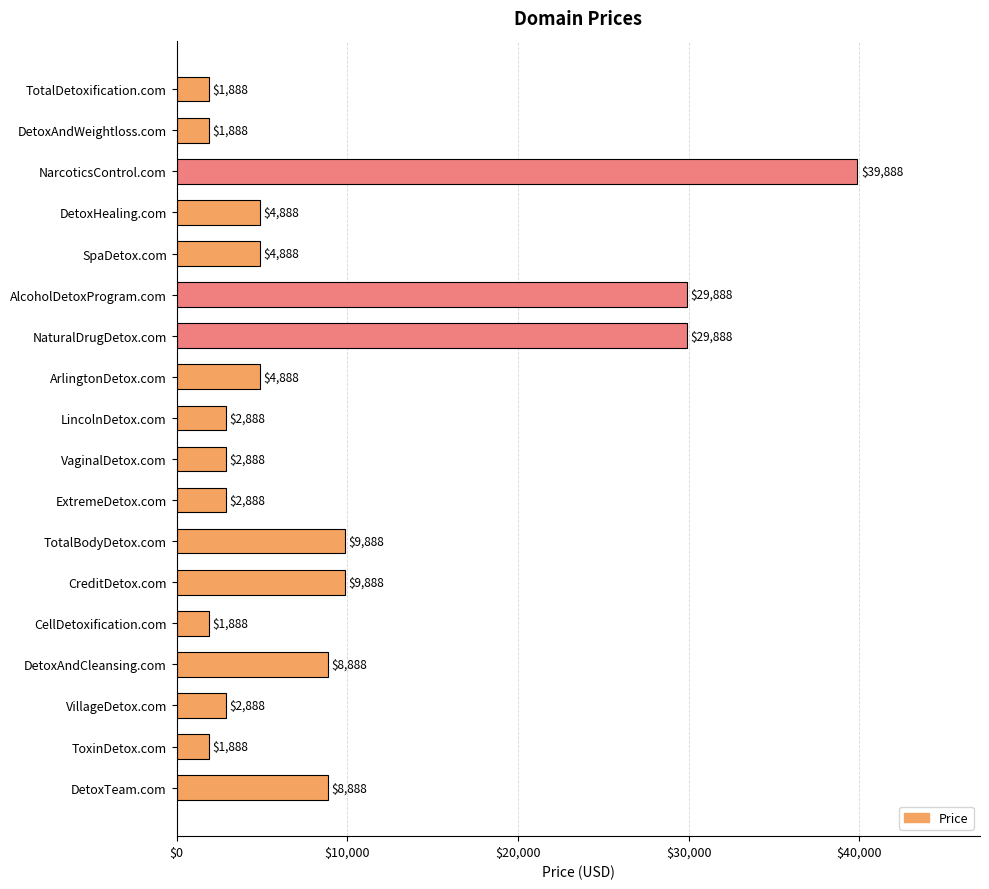

What is the average value?

9499